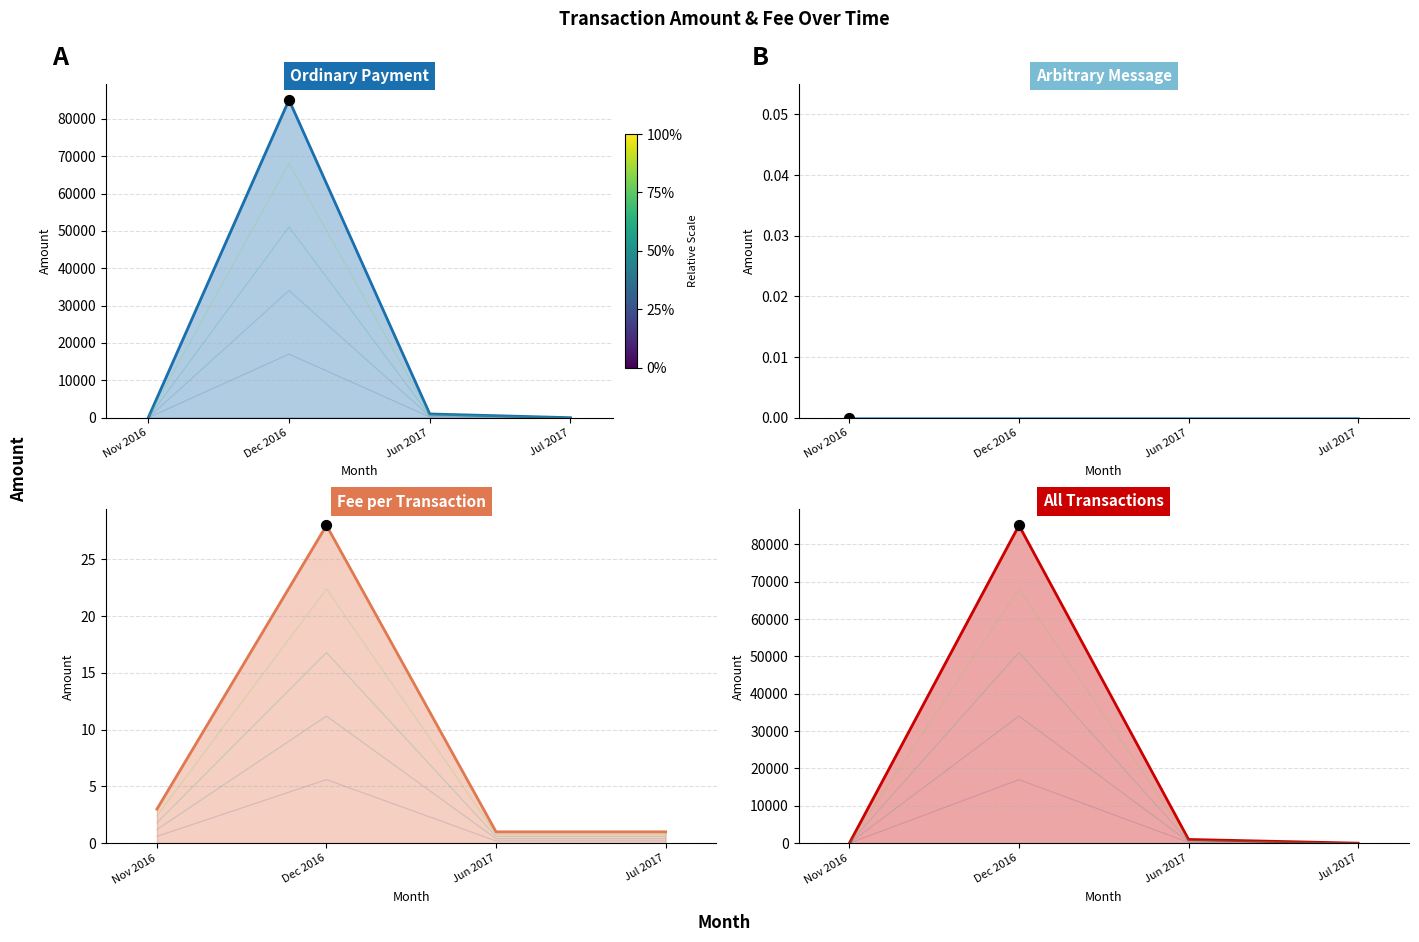

What is the total value across all series at Jul 2017?

1.0